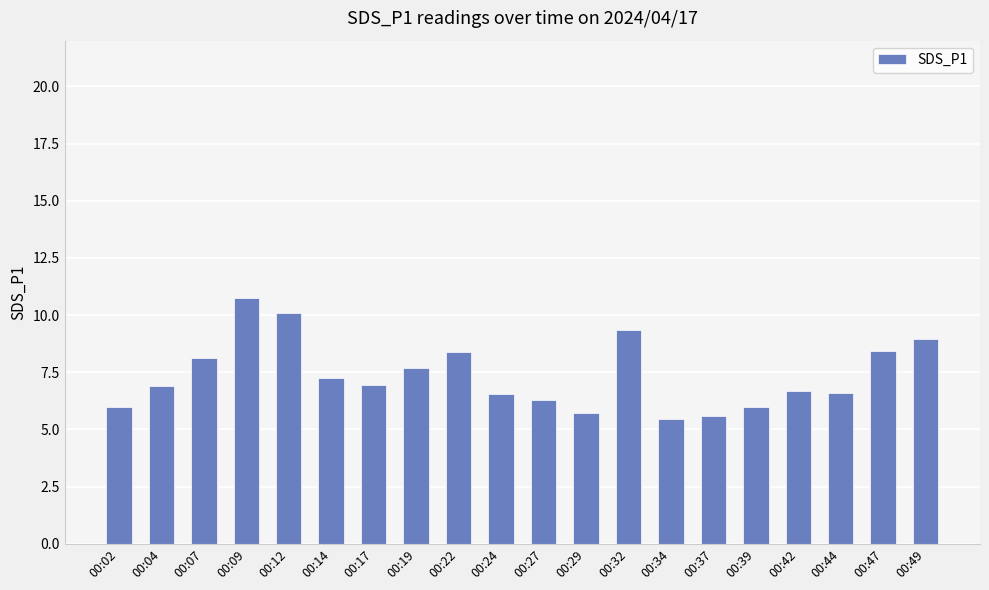

What is the value of the 15th bar from the left?

5.6